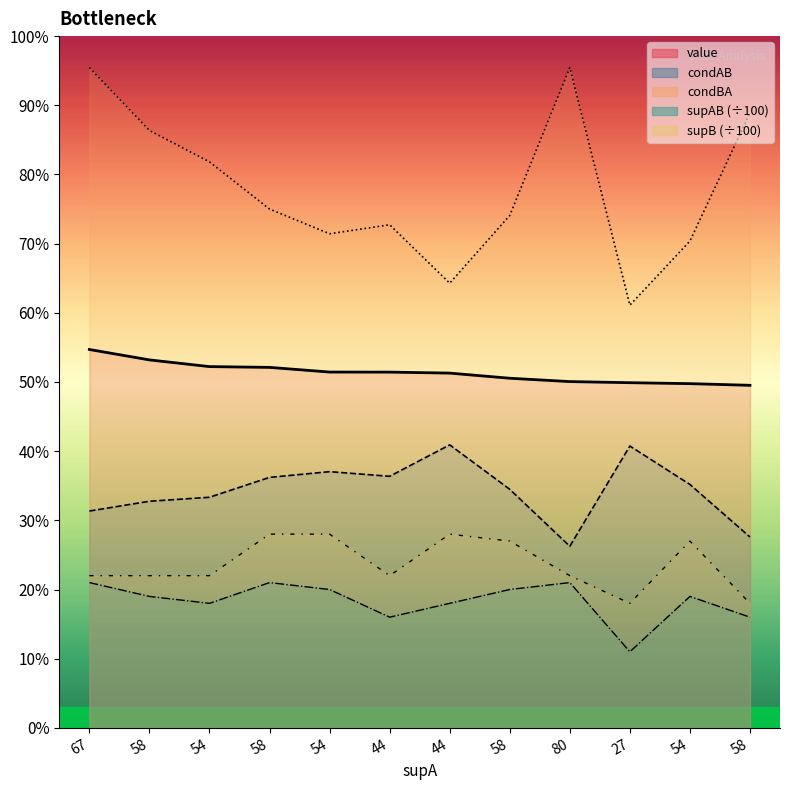

What is the difference between the highest and lowest values at 27?

0.5